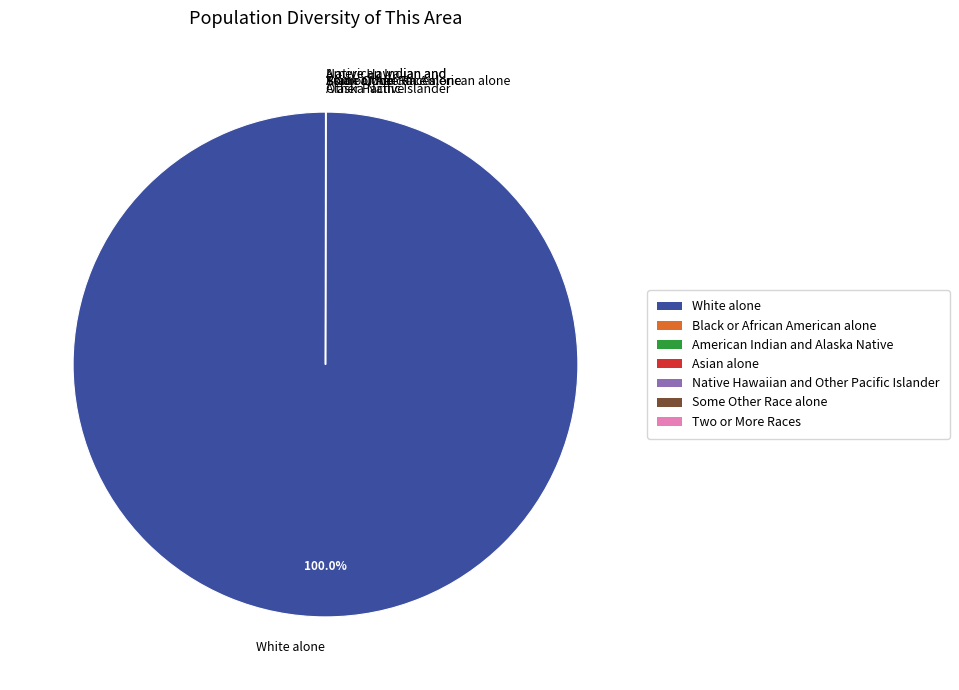

Which slice is the largest?

White alone